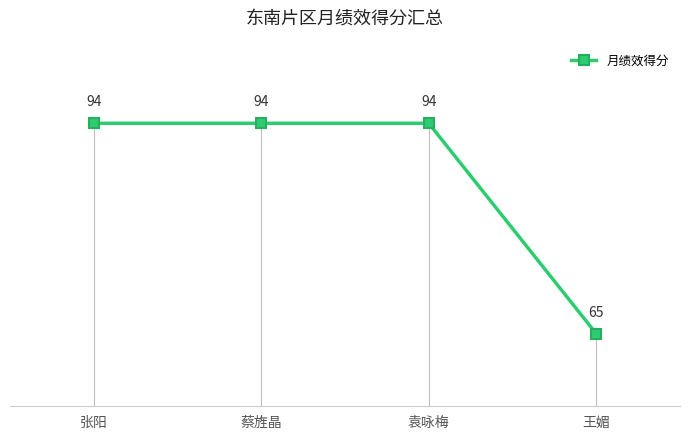

Is it true that the value at 蔡旌晶 is 94?

True